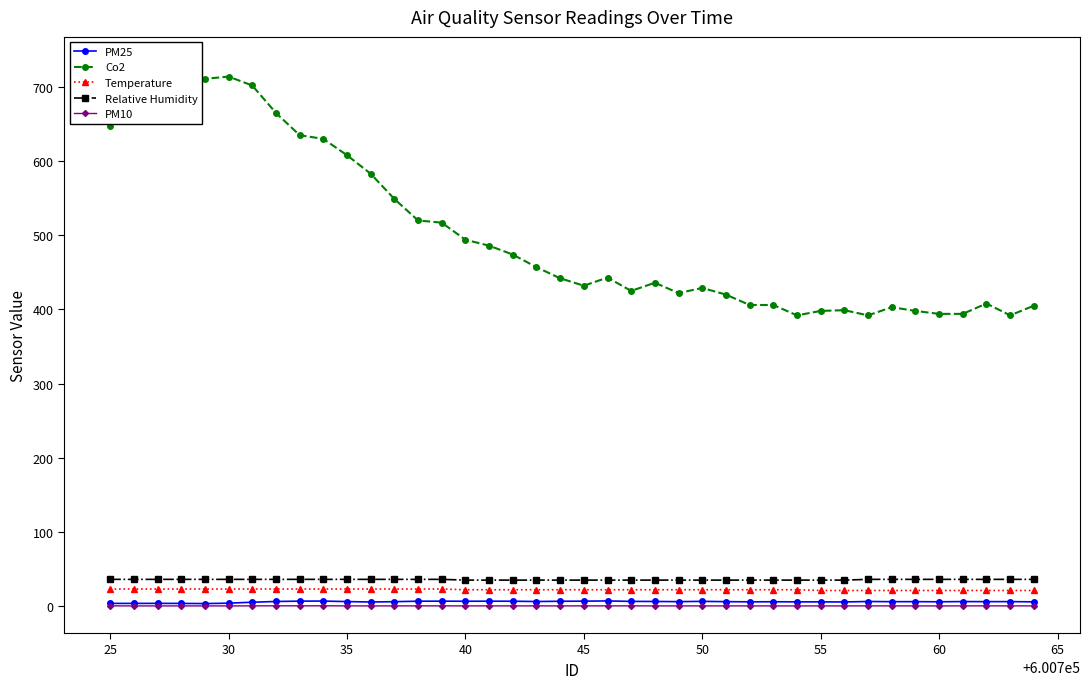

Which series has the largest range (max minus min)?

Co2